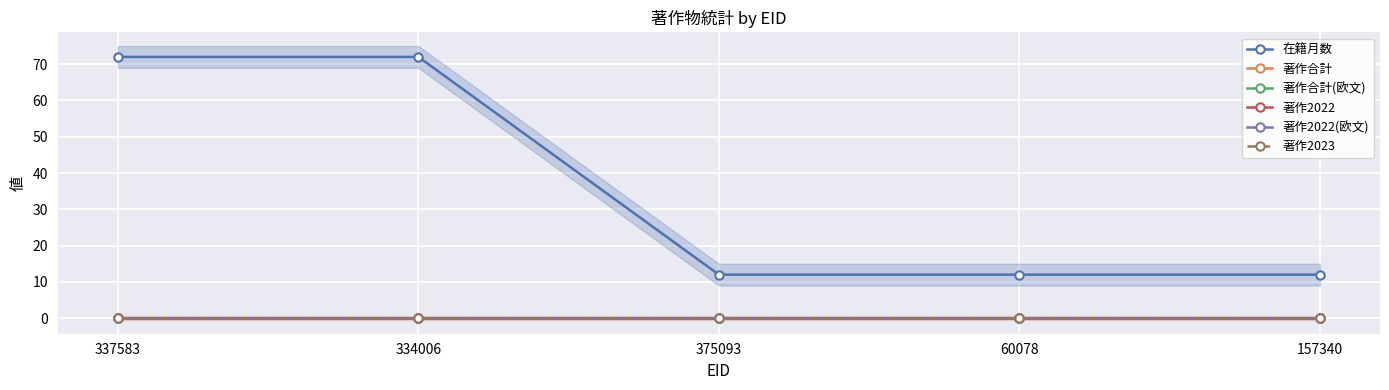

True or false: 著作合計 and 著作2023 intersect in this chart.

False